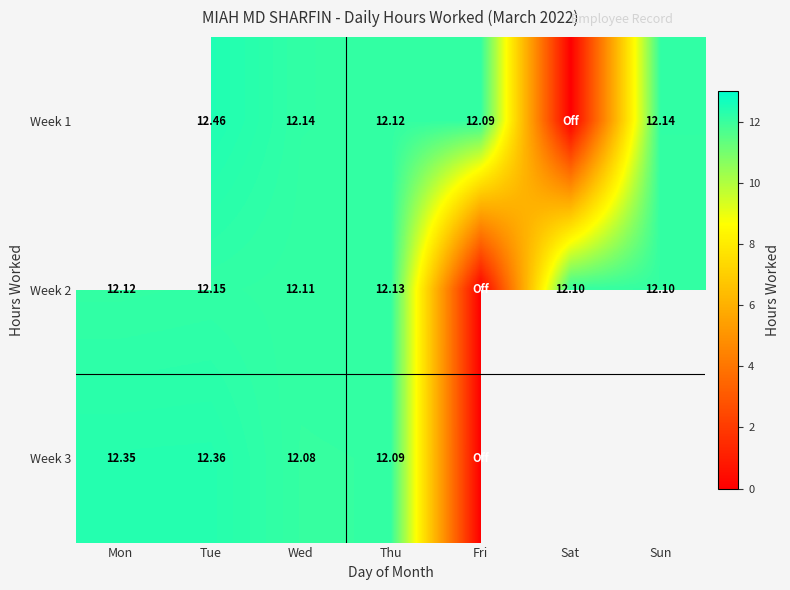

Is the value of Week 1 at Tue greater than the value of Week 2 at Tue?

Yes